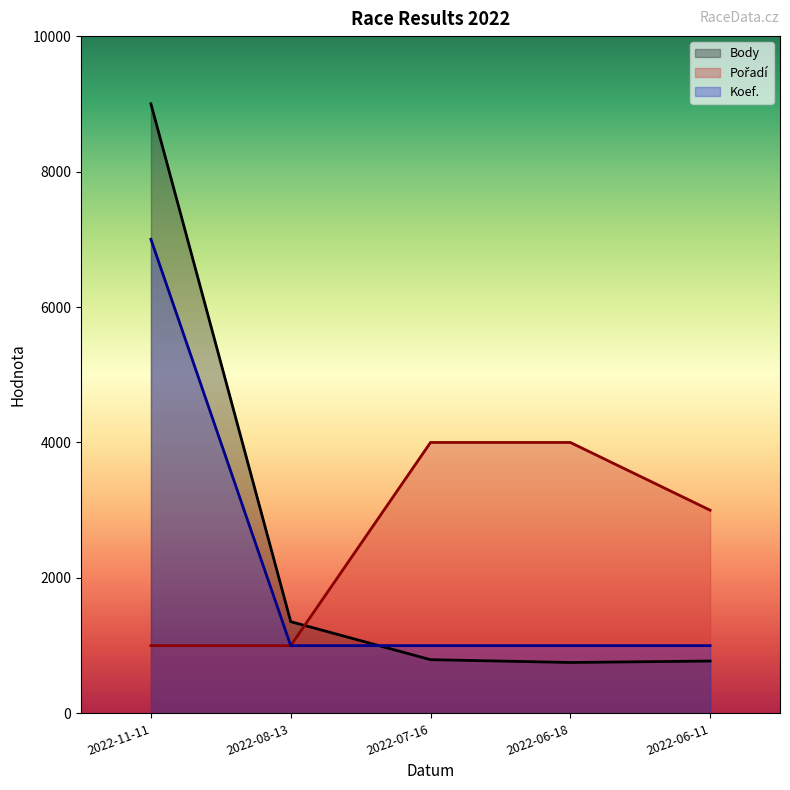

Reading left to right, what are all the values shown in this chart?

Body: 9000.0	1353.9	792.8	751.3	772.5
Pořadí: 1000.0	1000.0	4000.0	4000.0	3000.0
Koef.: 7000.0	1000.0	1000.0	1000.0	1000.0